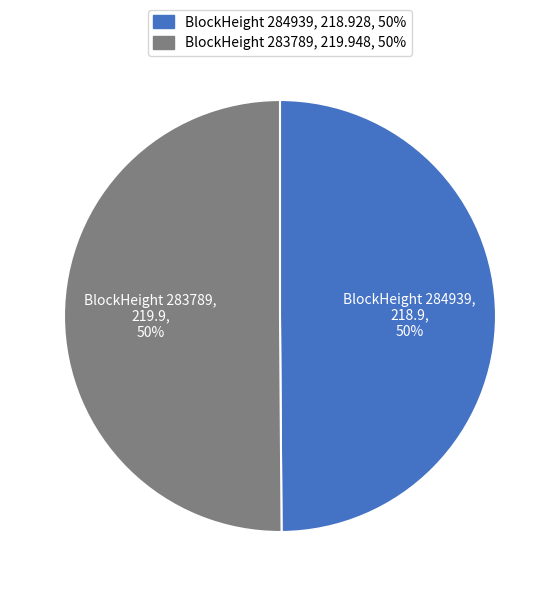

To the nearest percent, what is the difference between the largest and smallest slice percentages?

0%